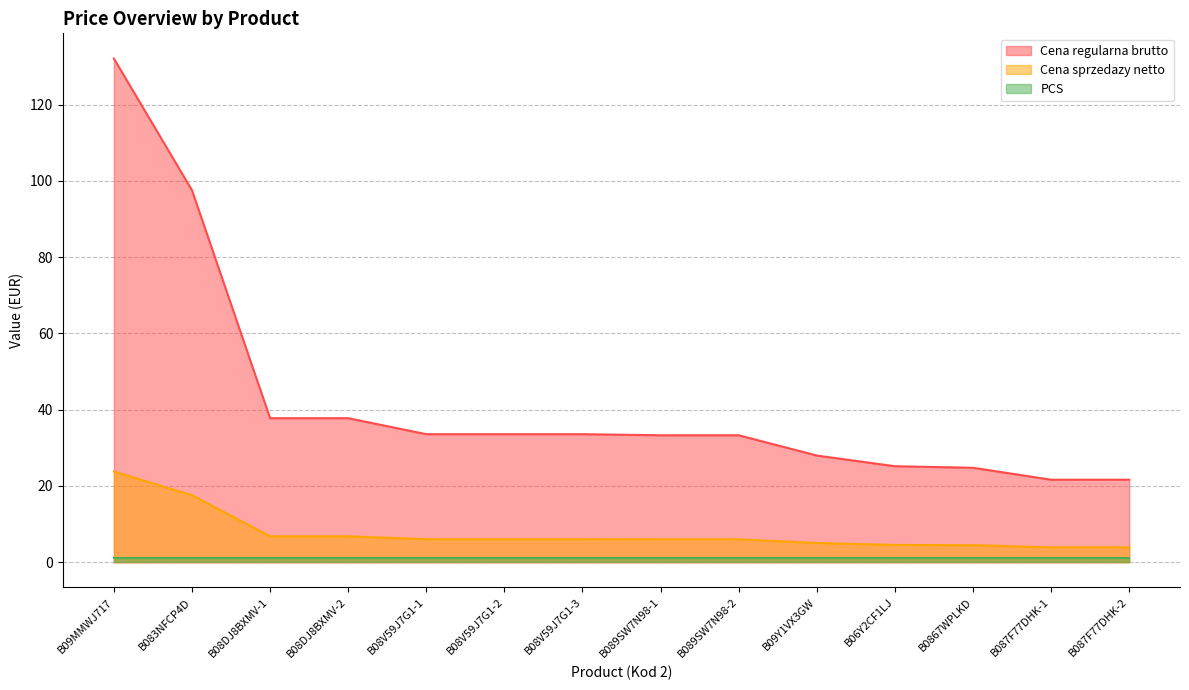

True or false: Cena regularna brutto and Cena sprzedazy netto intersect in this chart.

False